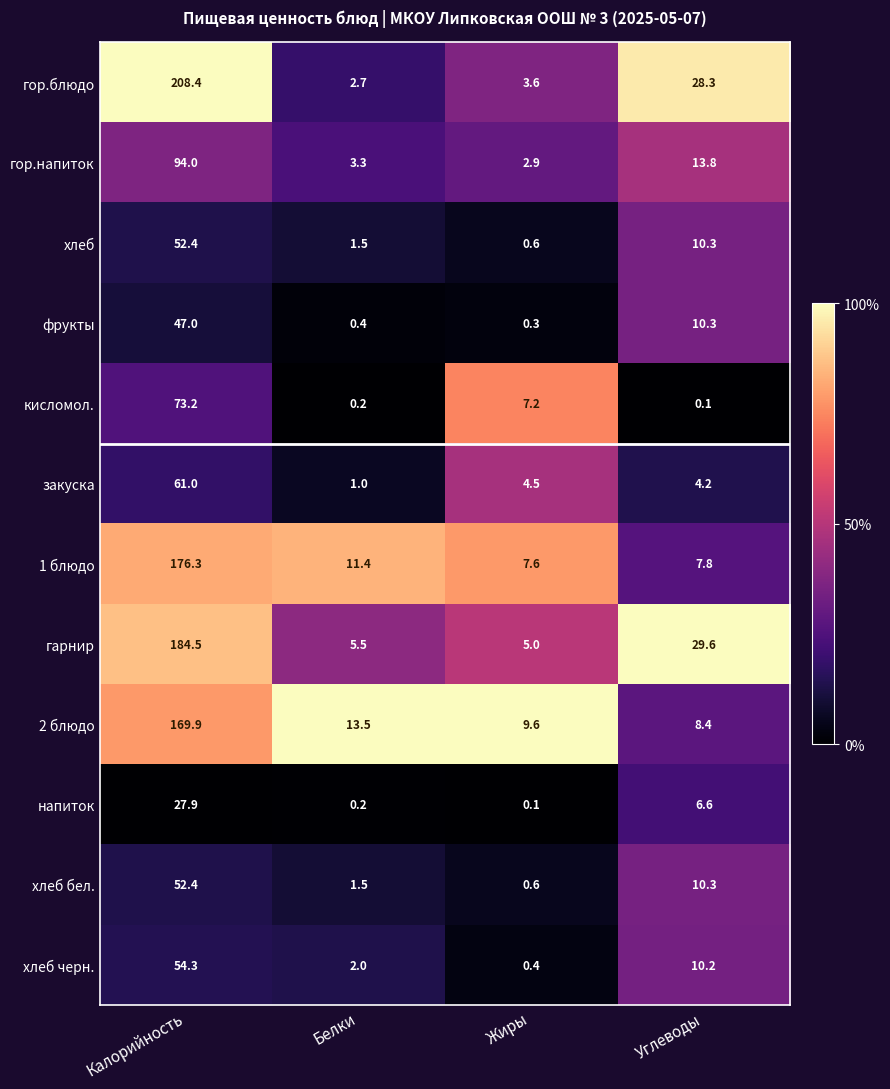

What is the minimum value for фрукты?

0.3